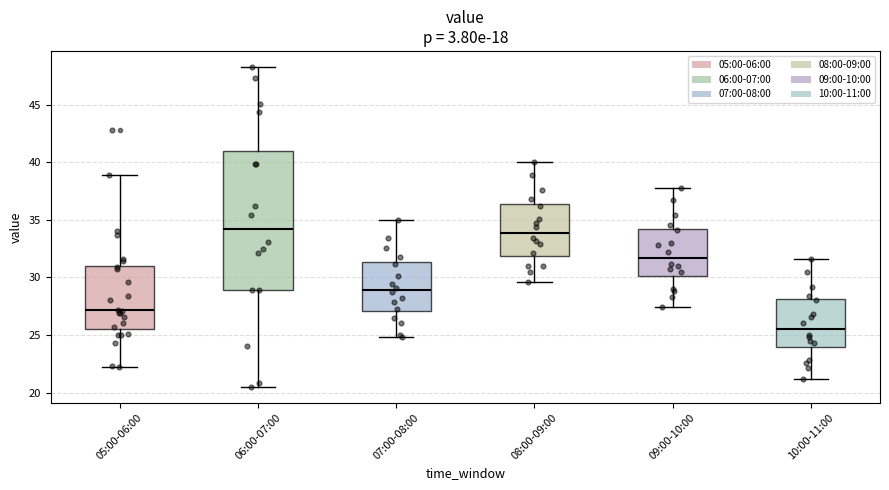

Reading left to right, read every box against the y-axis: the position of its median line, the range the box covers, and the ends of its whiskers. The values are not printed on the chart, so give them approximately, as read against the axis.

05:00-06:00: median 27.0, box 25.5 to 31.0, whiskers 22.0 to 39.0
06:00-07:00: median 34.5, box 29.0 to 41.0, whiskers 20.5 to 48.5
07:00-08:00: median 29.0, box 27.0 to 31.5, whiskers 25.0 to 35.0
08:00-09:00: median 34.0, box 32.0 to 36.5, whiskers 29.5 to 40.0
09:00-10:00: median 31.5, box 30.0 to 34.0, whiskers 27.5 to 38.0
10:00-11:00: median 25.5, box 24.0 to 28.0, whiskers 21.0 to 31.5